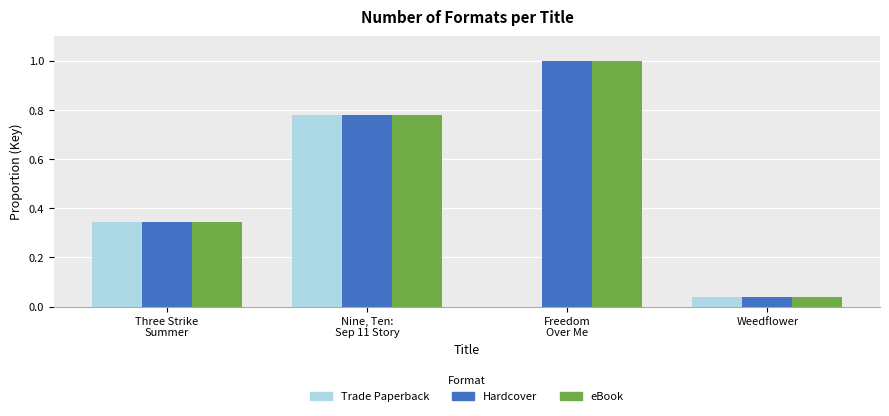

Are the bars horizontal?

No